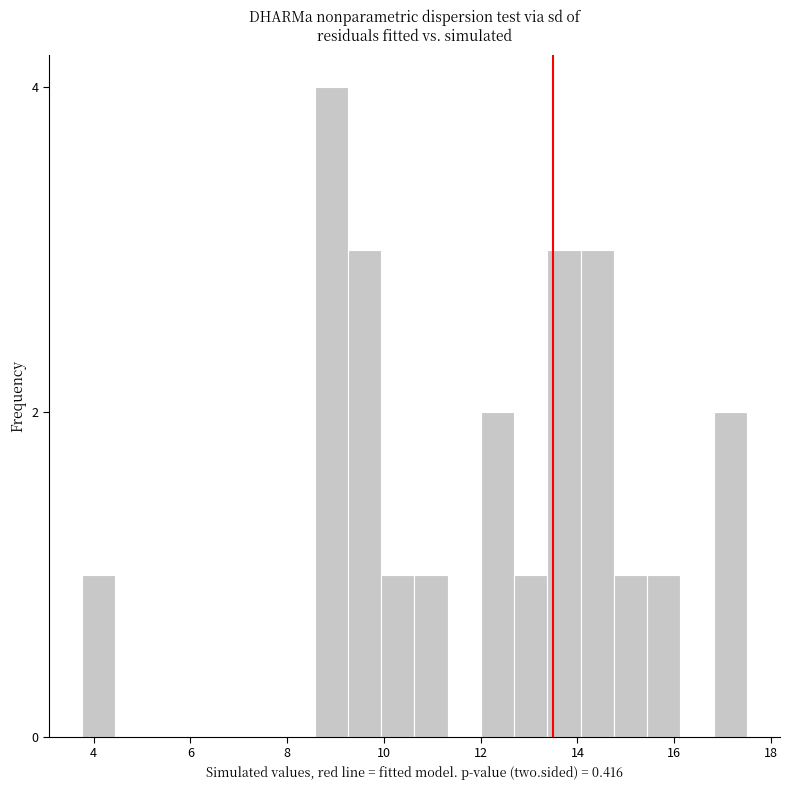

Read against the x-axis, roughly where is the centre of the tallest bar?

9.0